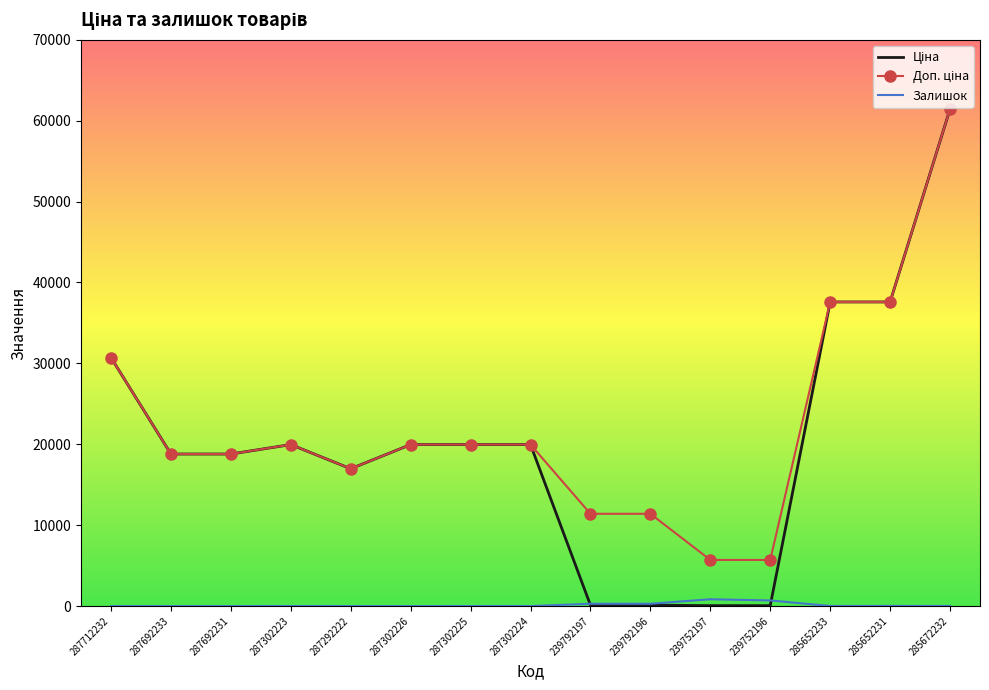

What is the total value across all series at 287692233?

37593.6